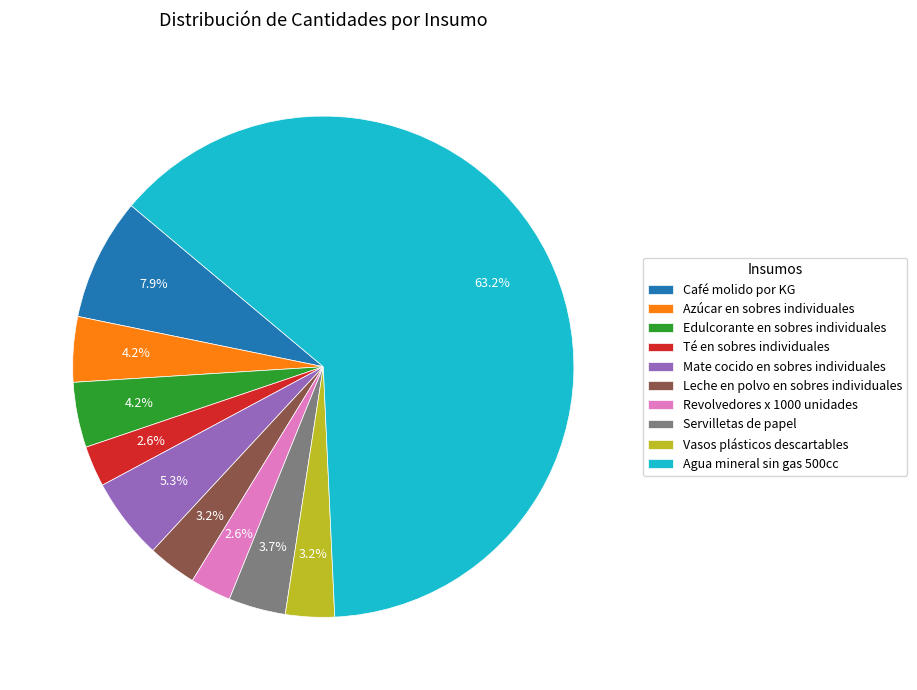

What is the largest slice in the pie chart?

Agua mineral sin gas 500cc